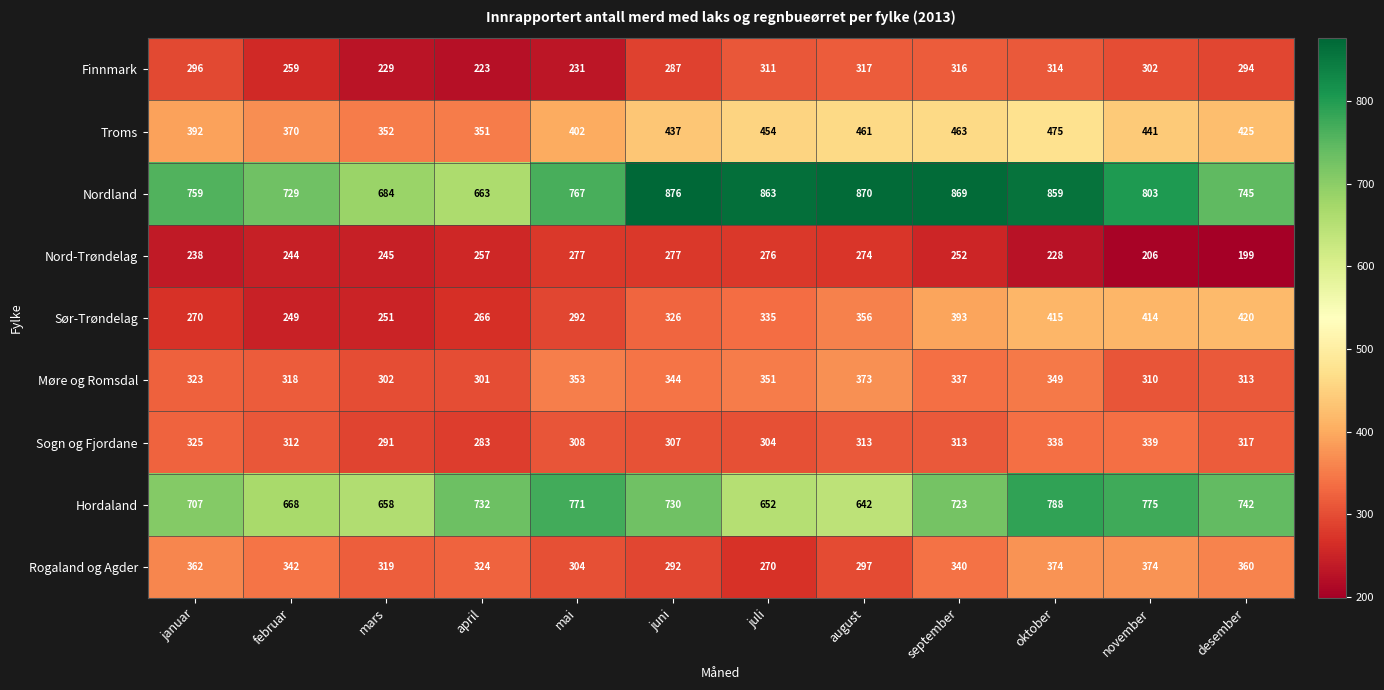

At which label does Nord-Trøndelag first exceed 252?

april